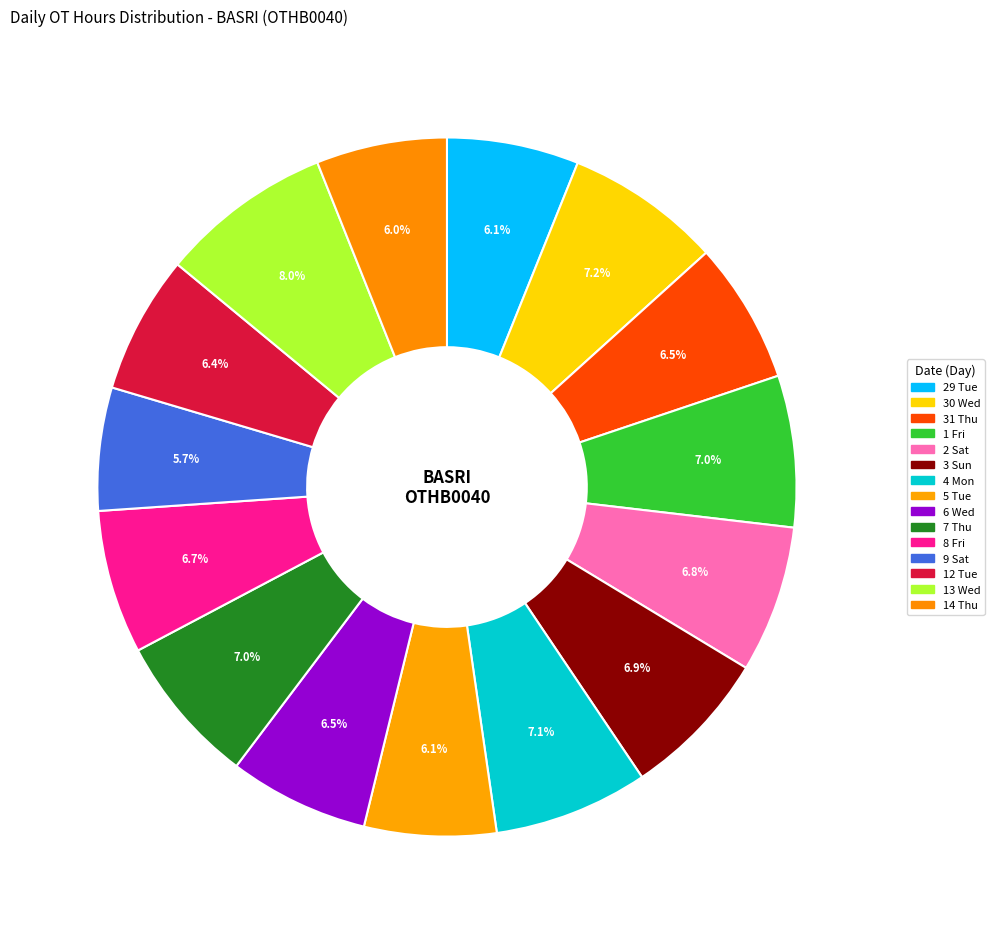

Rank the categories by value from highest to lowest.

13 Wed, 30 Wed, 4 Mon, 1 Fri, 7 Thu, 3 Sun, 2 Sat, 8 Fri, 31 Thu, 6 Wed, 12 Tue, 29 Tue, 5 Tue, 14 Thu, 9 Sat